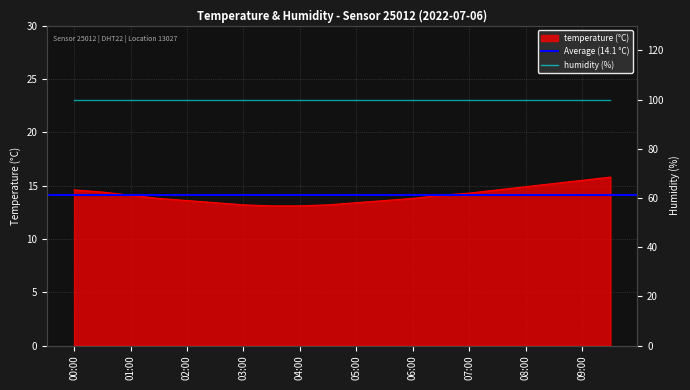

True or false: the data shows 13.4 at 02:30.

True